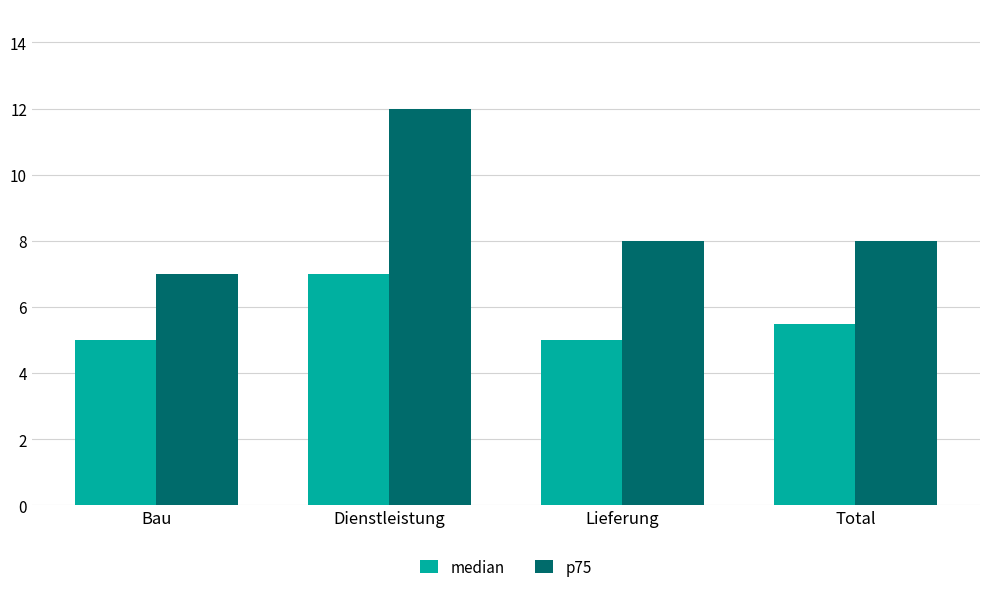

Reading right to left, what are all the values shown in this chart?

median: 5.5	5.0	7.0	5.0
p75: 8.0	8.0	12.0	7.0